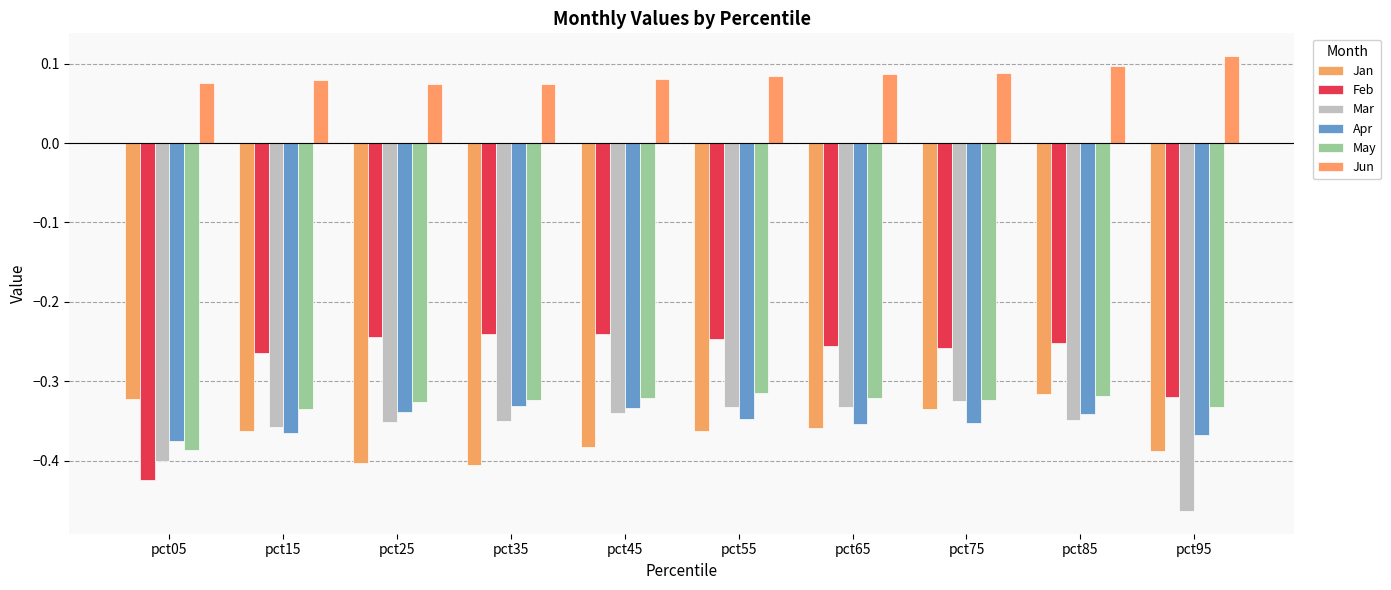

Which series has the widest spread of values?

Feb